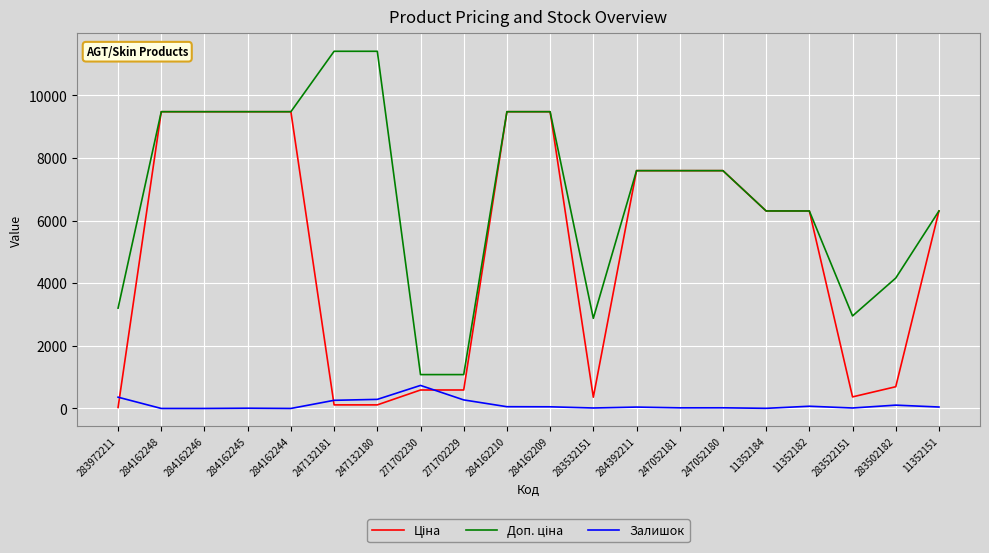

True or false: Залишок has a value of 4.0 at 11352184.

True